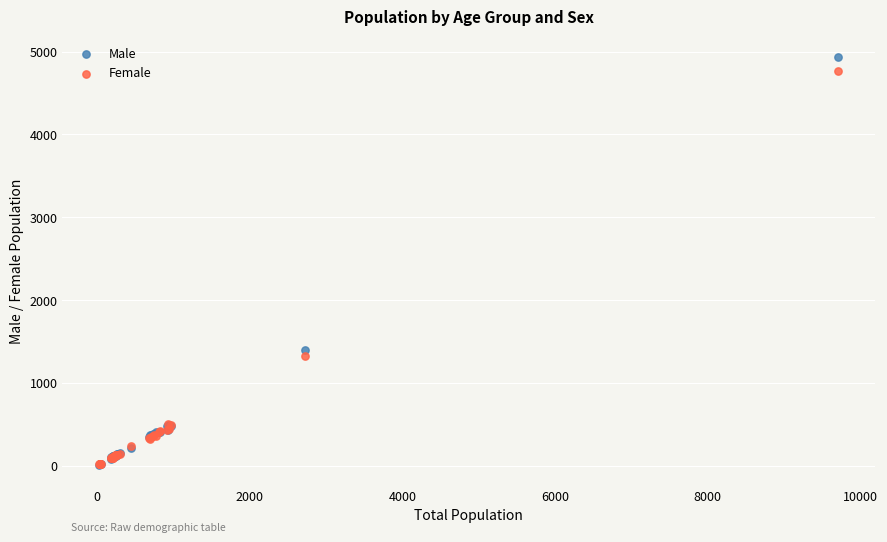

In the Male series, what Y value is closest to 2474?

1400